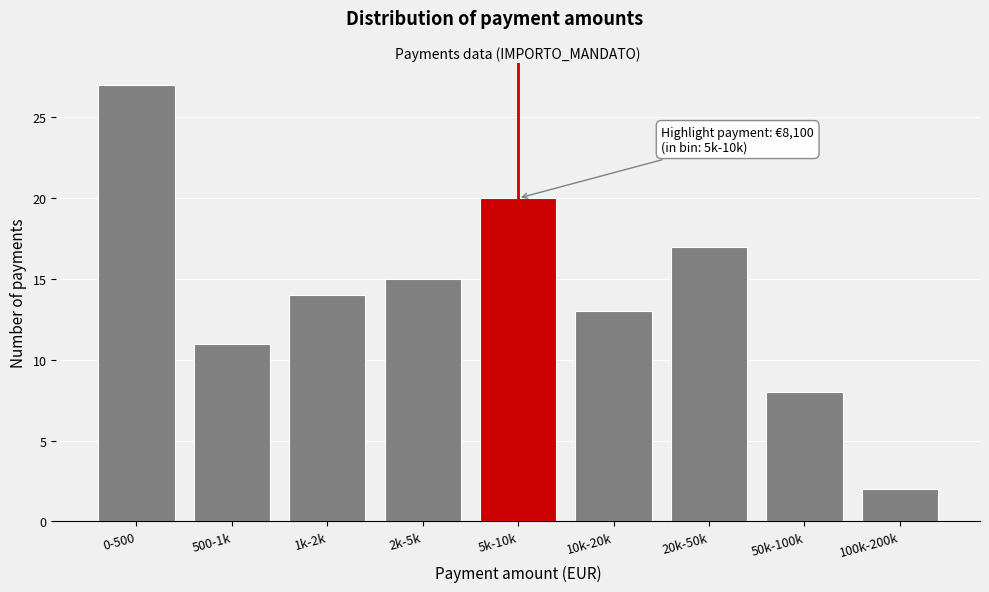

Reading right to left, list all the values displayed in this chart.

100k-200k=2	50k-100k=8	20k-50k=17	10k-20k=13	5k-10k=20	2k-5k=15	1k-2k=14	500-1k=11	0-500=27